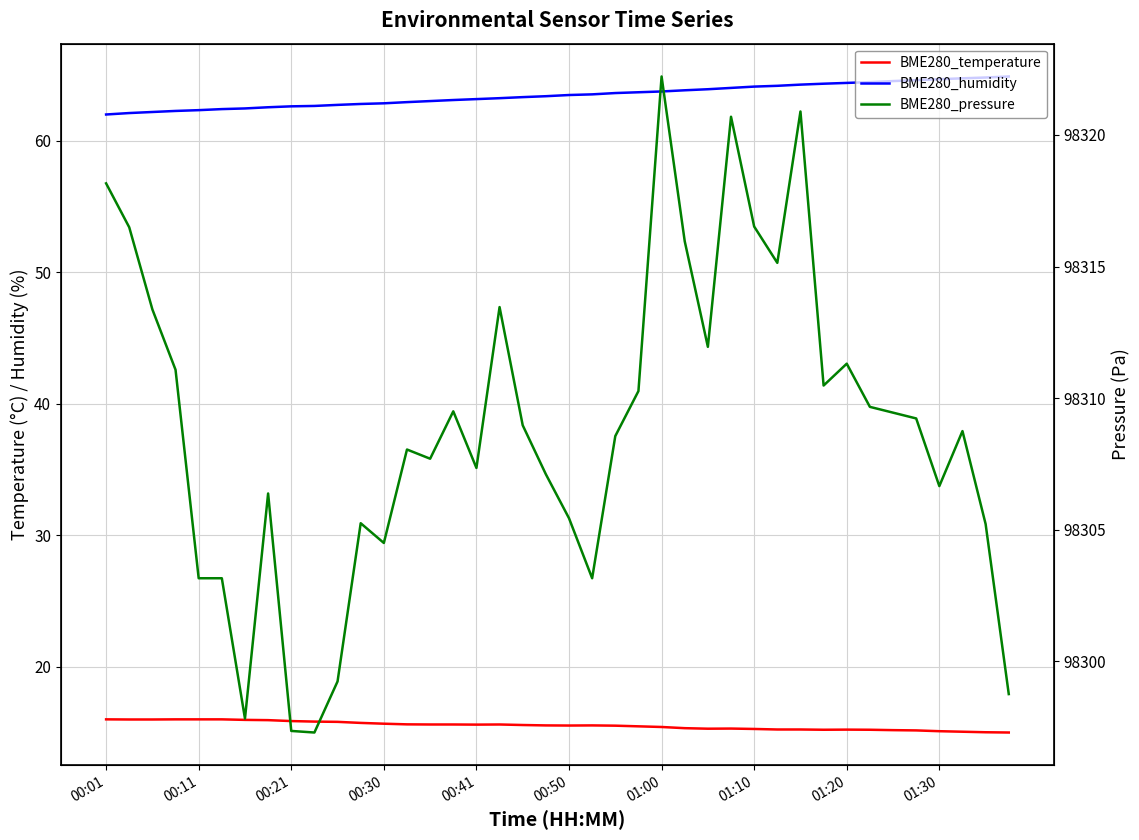

What is the difference between the BME280_humidity values at 00:30 and 01:10?

1.3